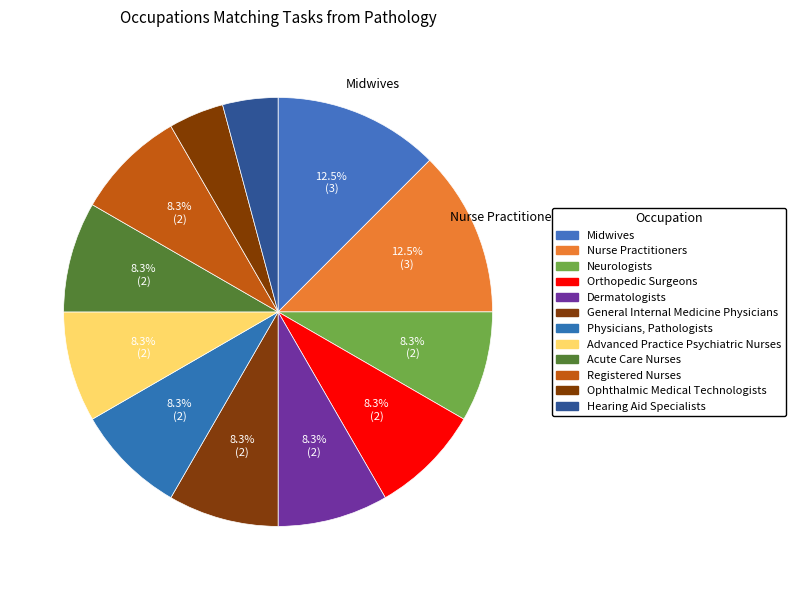

Count the number of slices in the pie.

12